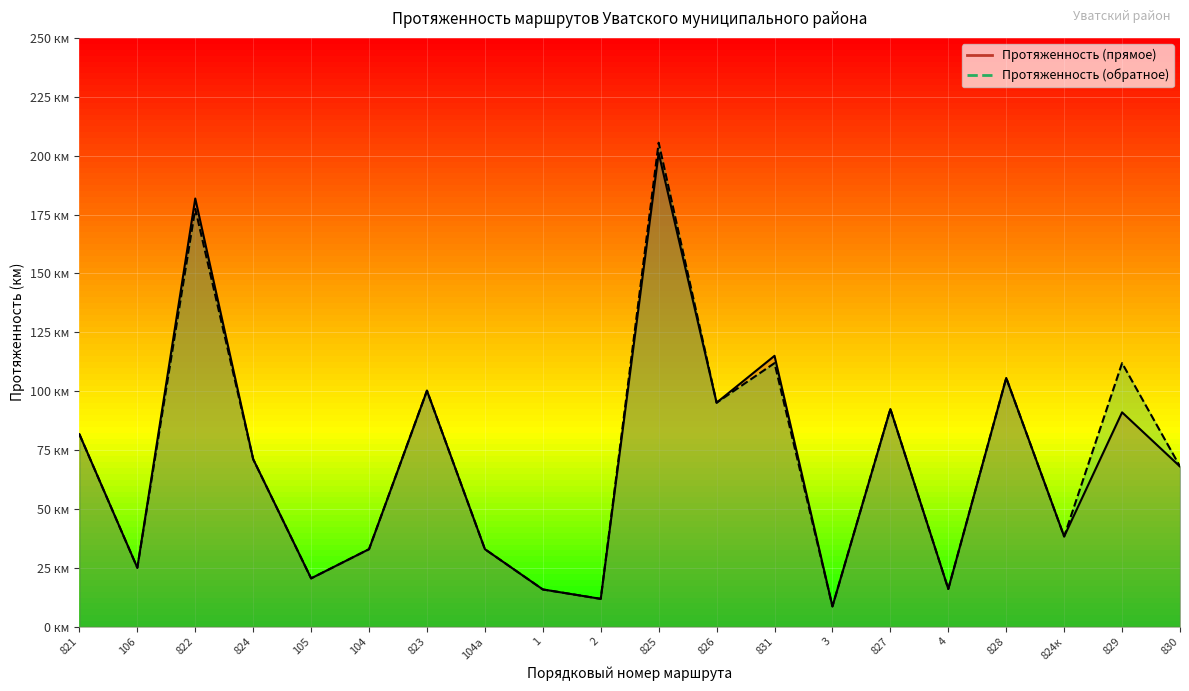

What position from the right is 106?

19